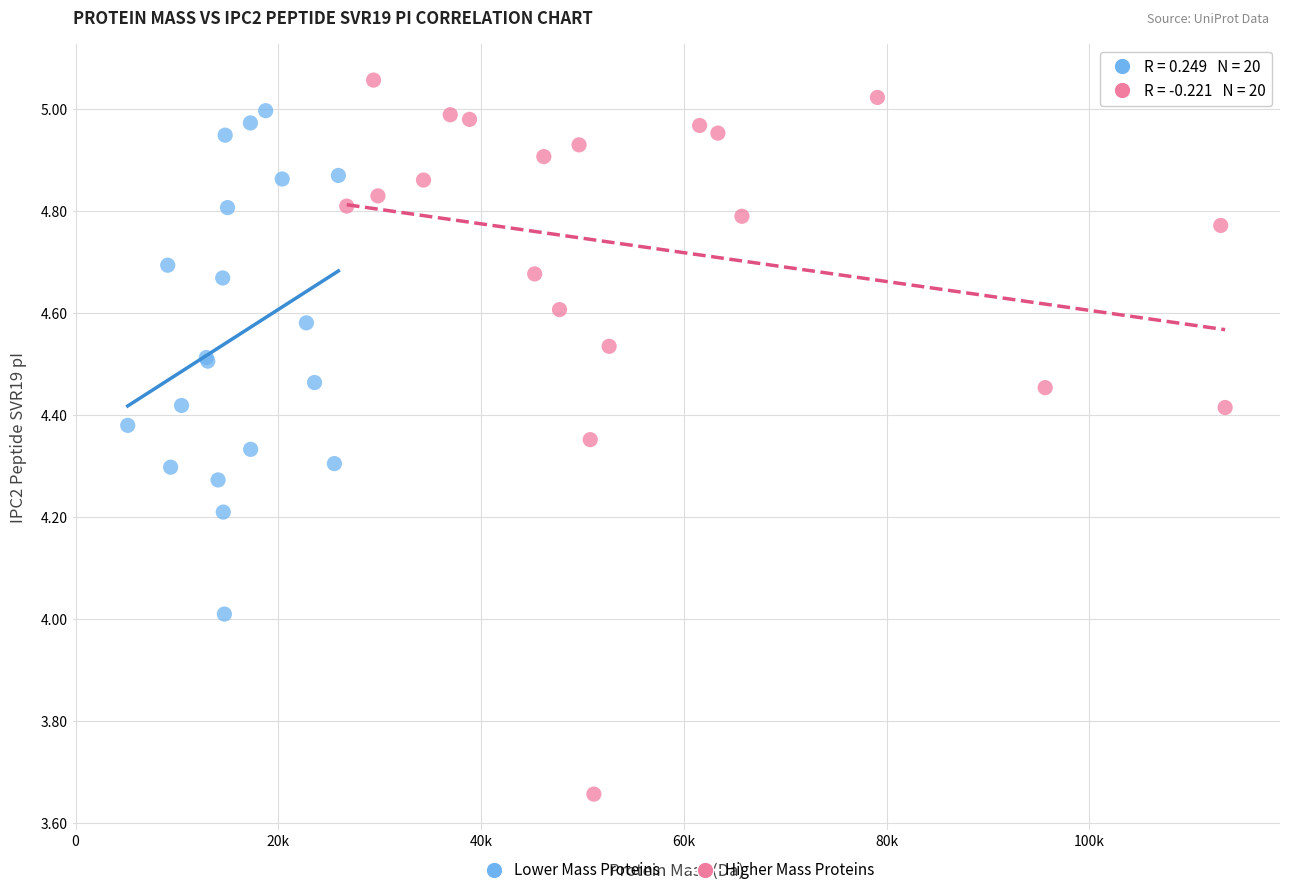

What are all the series names shown in the legend?

Lower Mass Proteins, Higher Mass Proteins